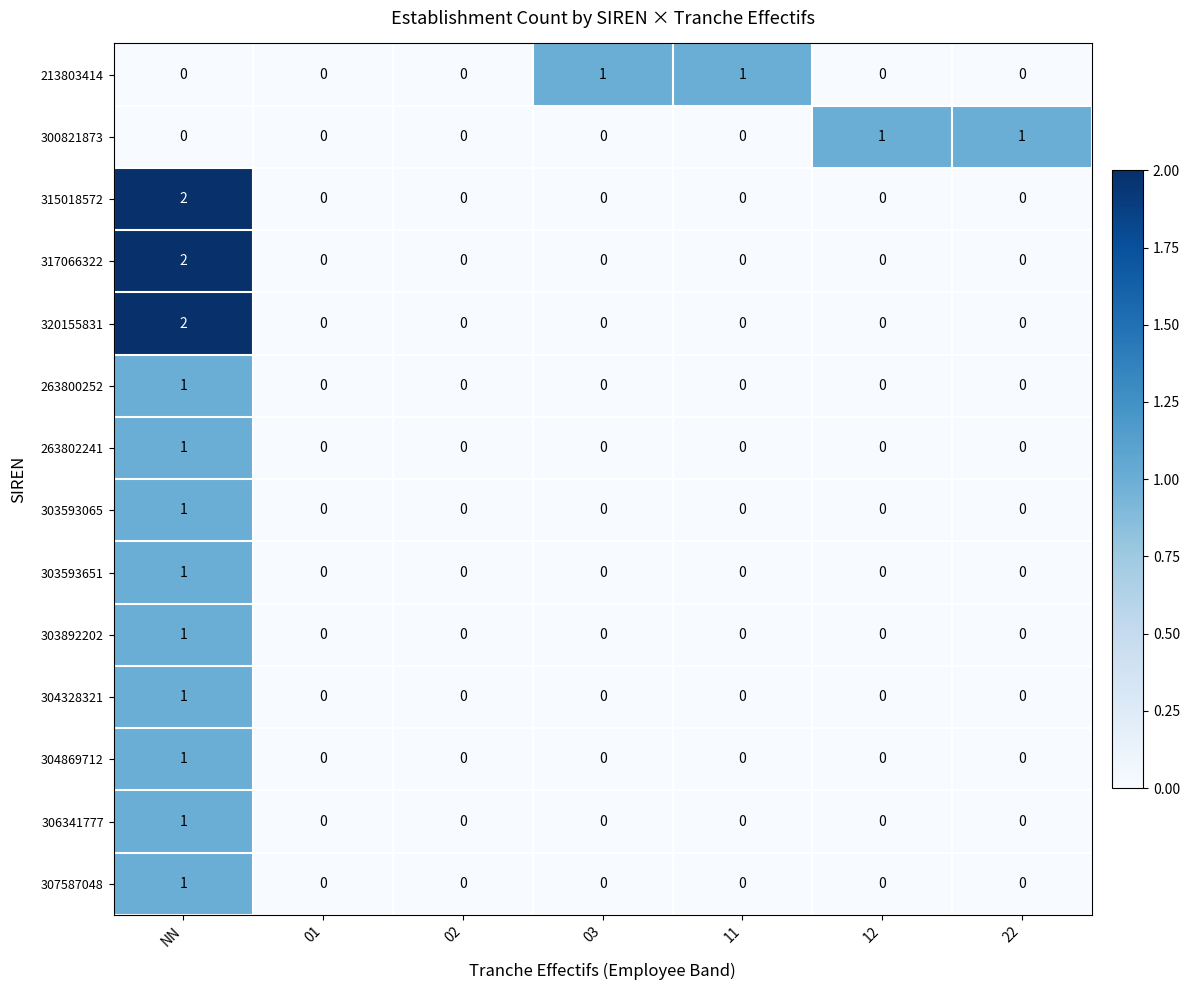

Which series changed the most between 01 and 11?

213803414